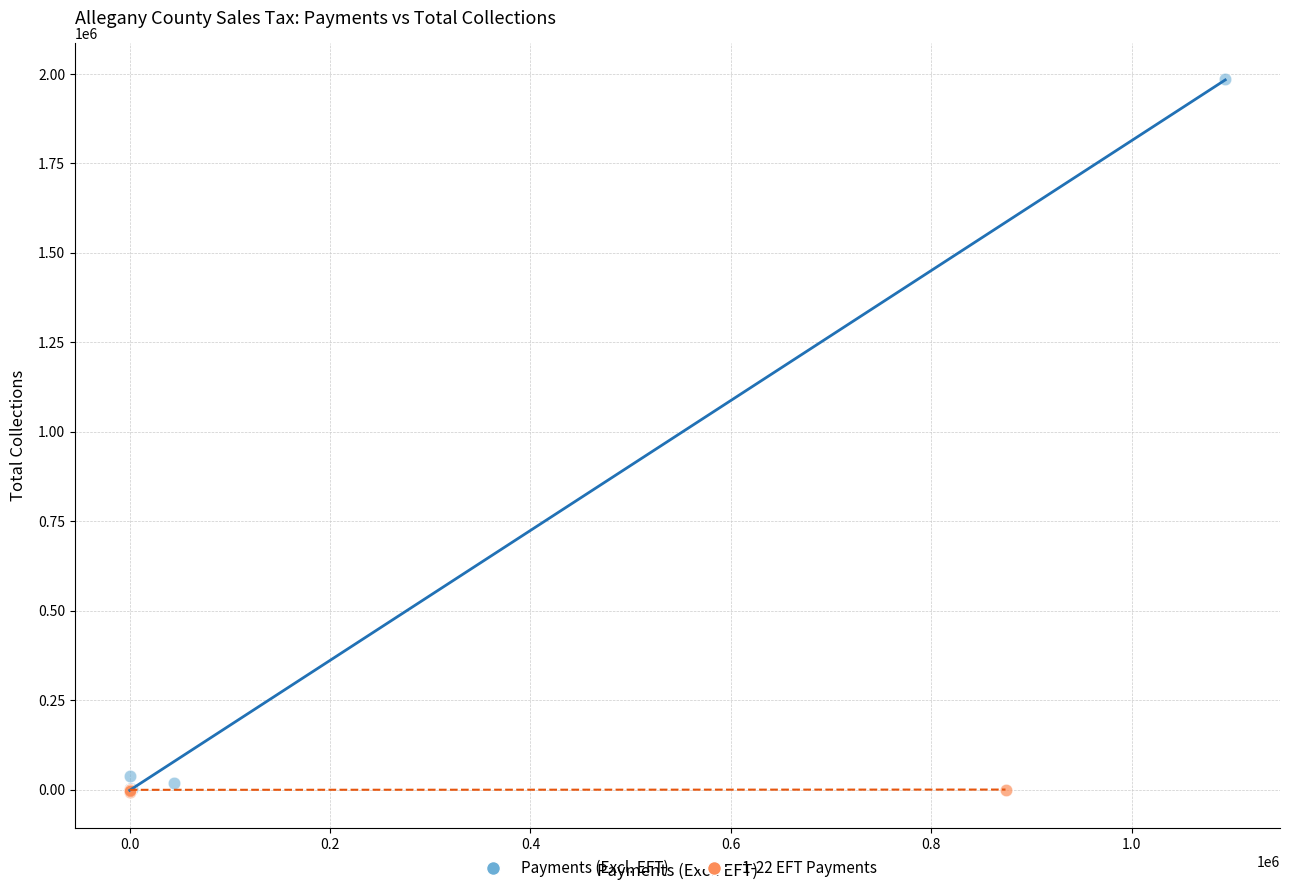

Which series has the widest spread of Y values?

Payments (Excl. EFT)